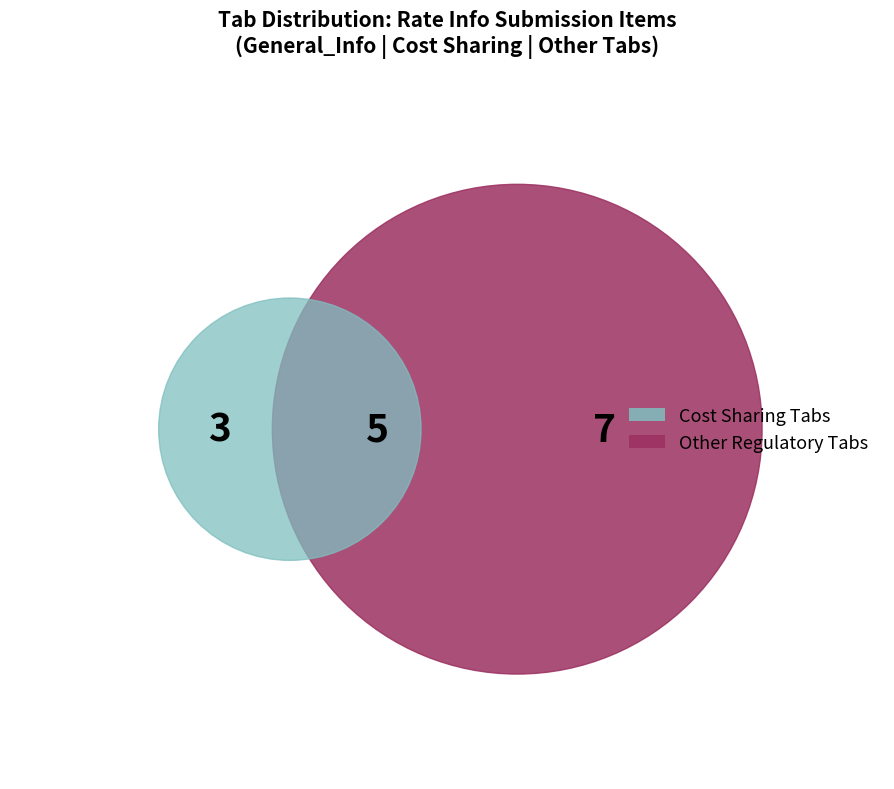

What is the smallest slice in the pie chart?

(2b) Cost Sharing